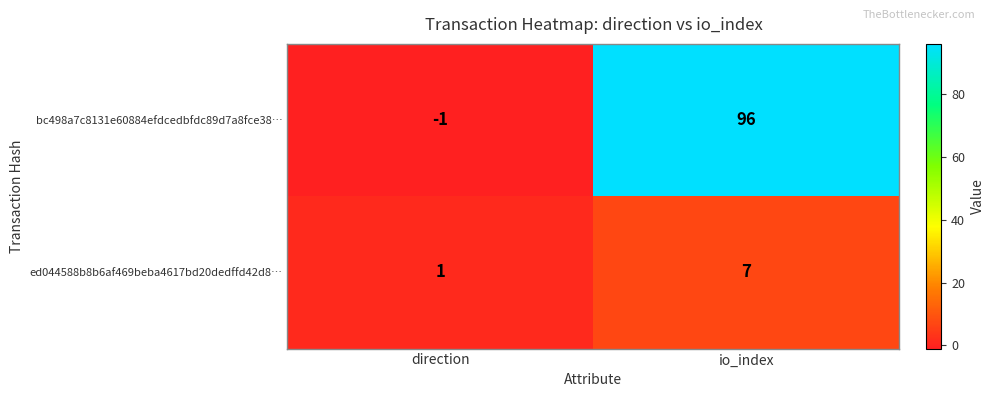

Where is bc498a7c8131e60884efdcedbfdc89d7a8fce38… nearest to the value 47?

direction